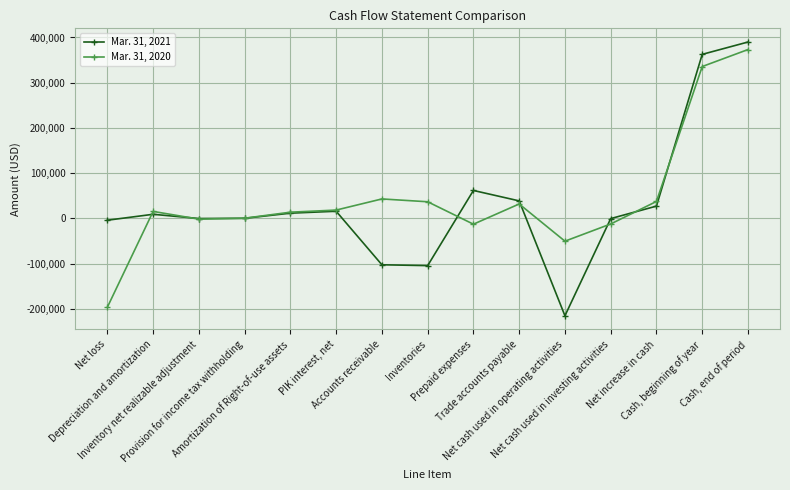

Which series has the largest total across all categories?

Mar. 31, 2020